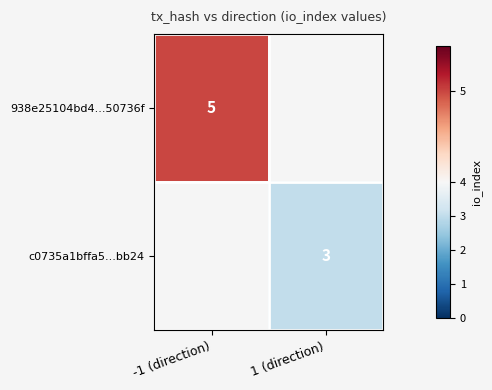

Which has a higher value, 1 (direction) or -1 (direction)?

-1 (direction)